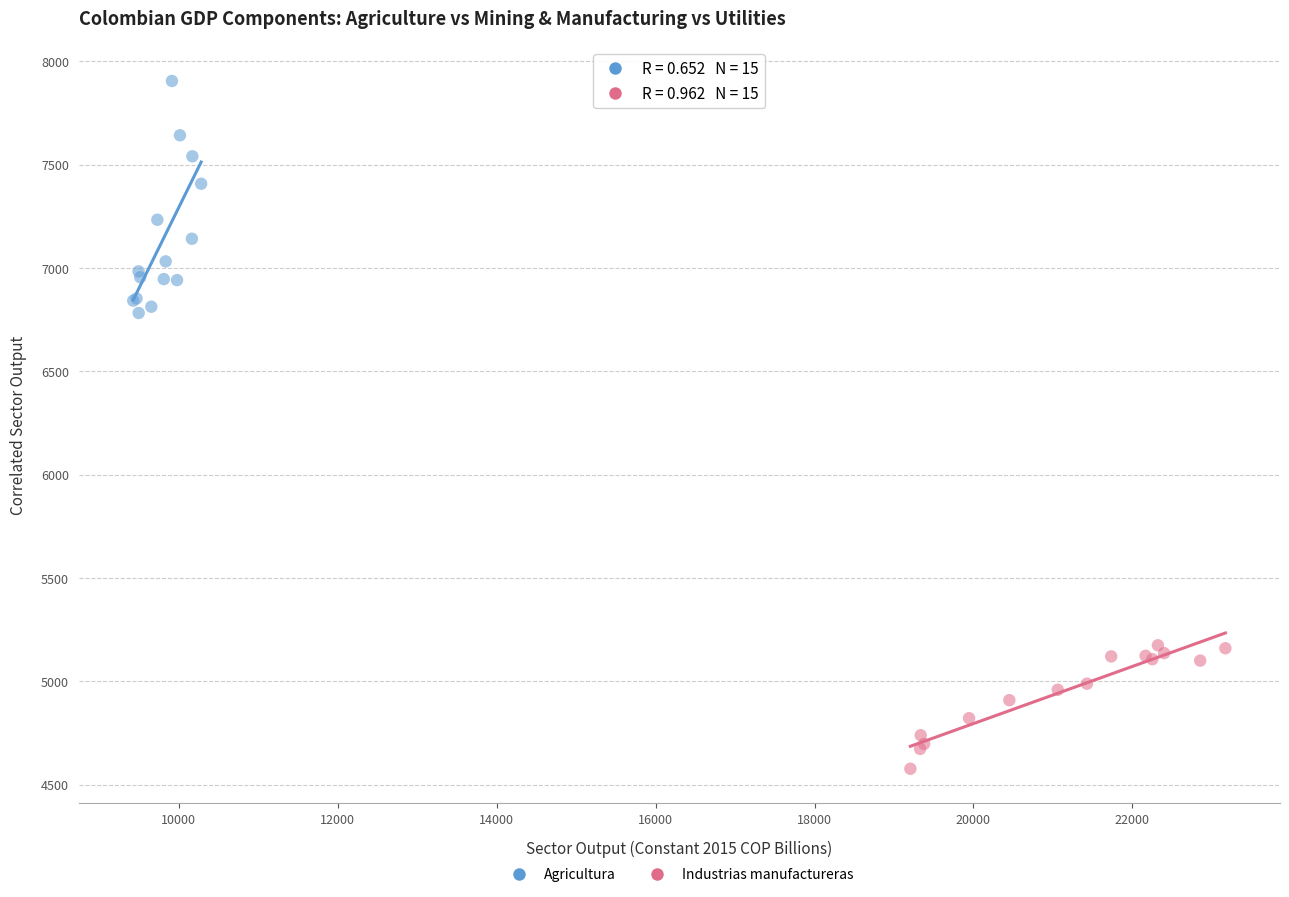

Which series has the widest spread of Y values?

Agricultura